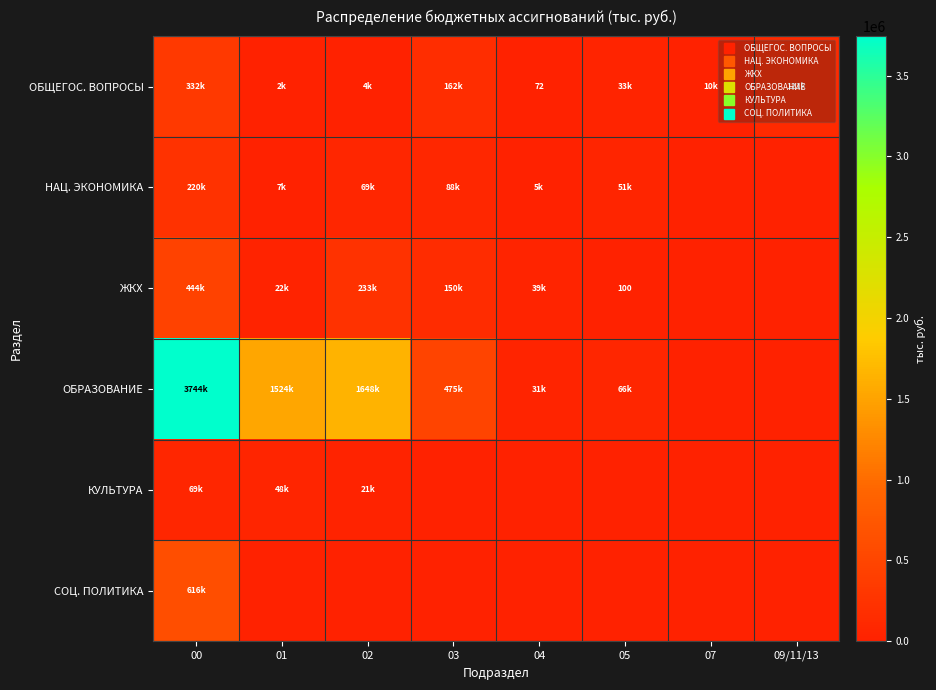

Which label corresponds to the smallest value in the chart?

07